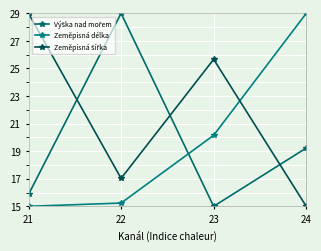

Does the chart display data point markers on the line(s)?

Yes